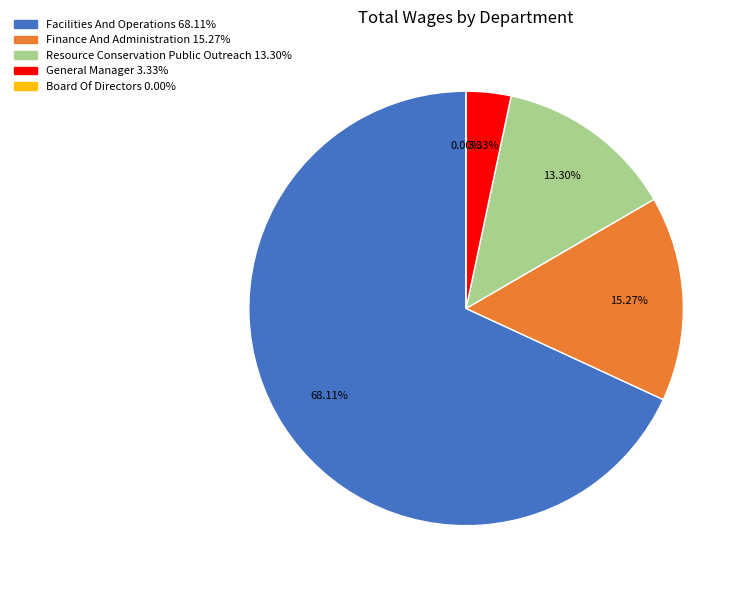

Which category has the smallest portion of the pie?

Board Of Directors